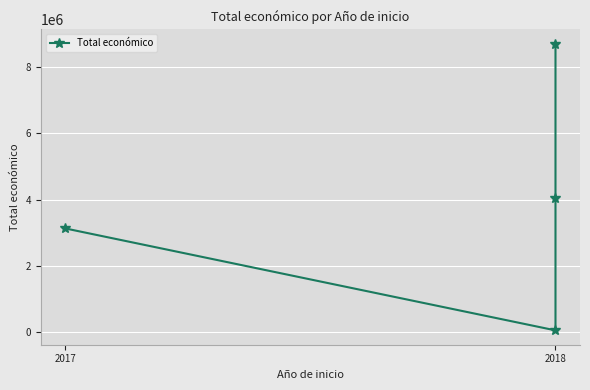

What is the minimum value shown in the chart?

57500